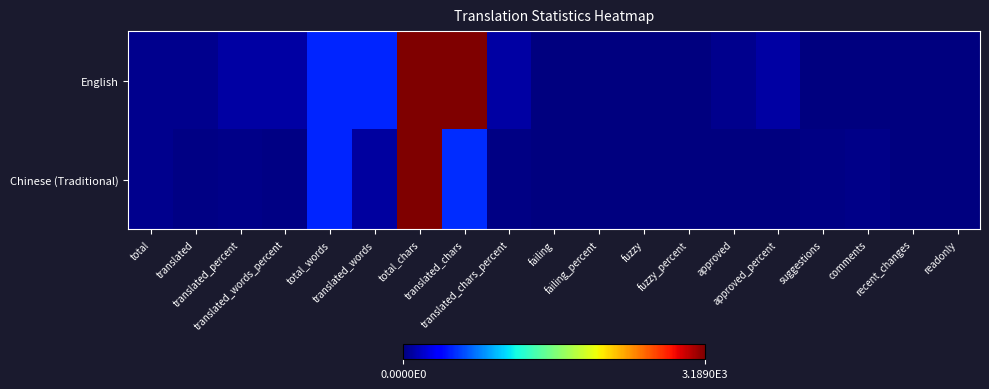

Between approved and suggestions, which is larger?

approved